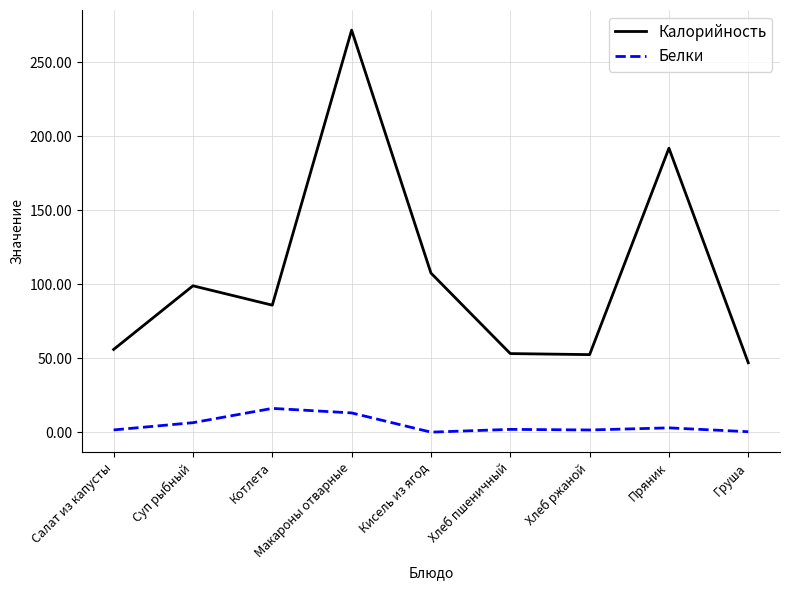

How many interior local valleys does the Калорийность series have?

2